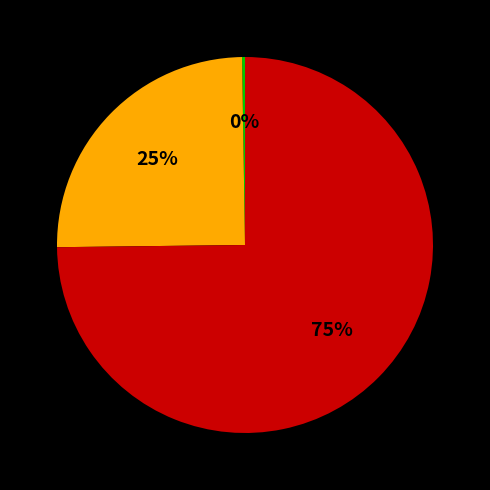

To the nearest percent, what is the average slice percentage?

33%